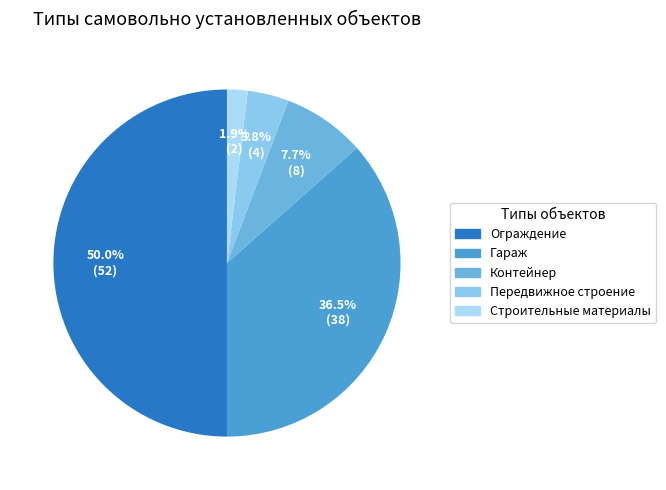

To the nearest percent, what is the combined percentage of Передвижное строение and Ограждение?

54%